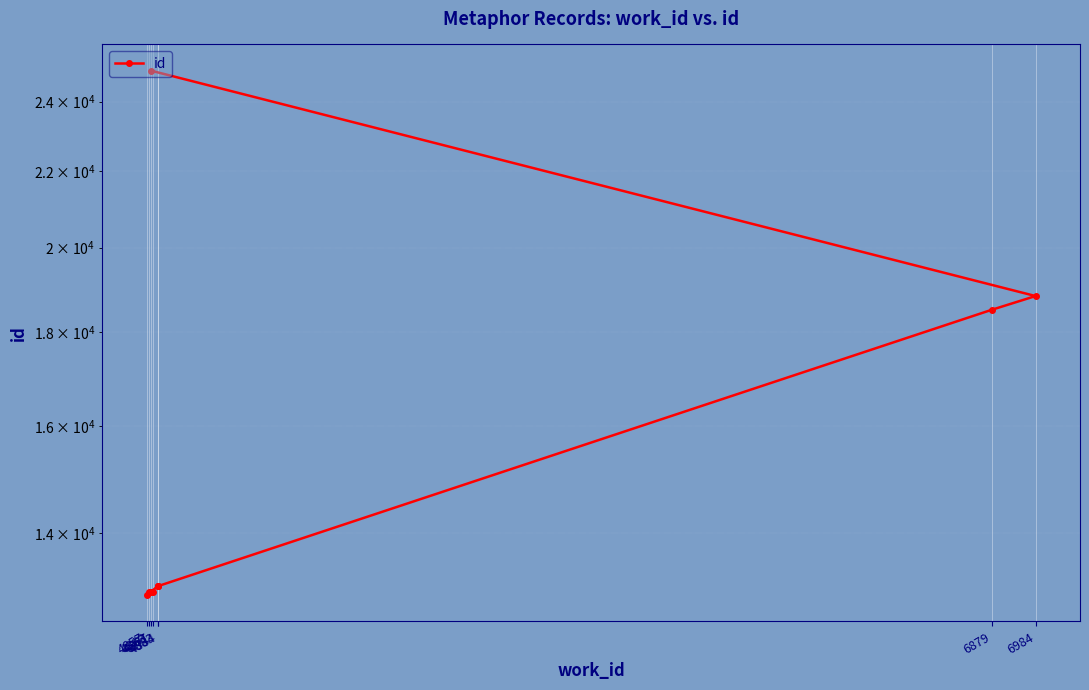

List the labels in order of value, smallest first.

4857, 4871, 4863, 4867, 4883, 4883, 4884, 6879, 6984, 4867